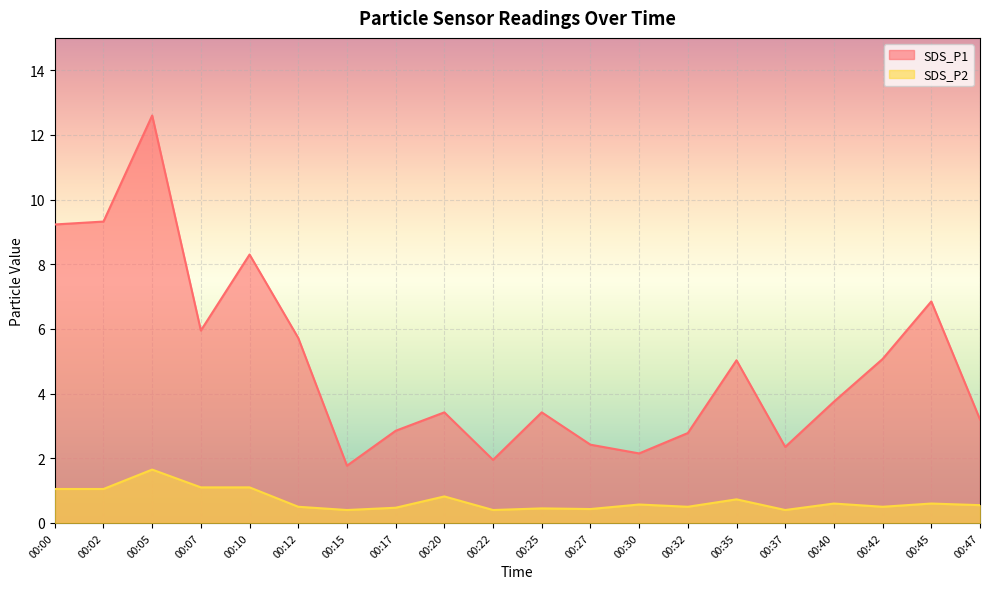

True or false: SDS_P1 and SDS_P2 cross at least once.

False